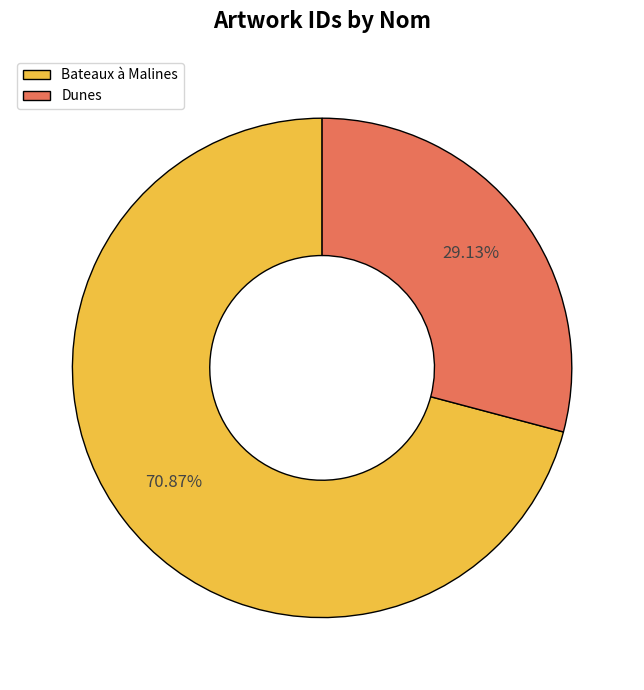

What percentage do Bateaux à Malines and Dunes together represent?

100.0%